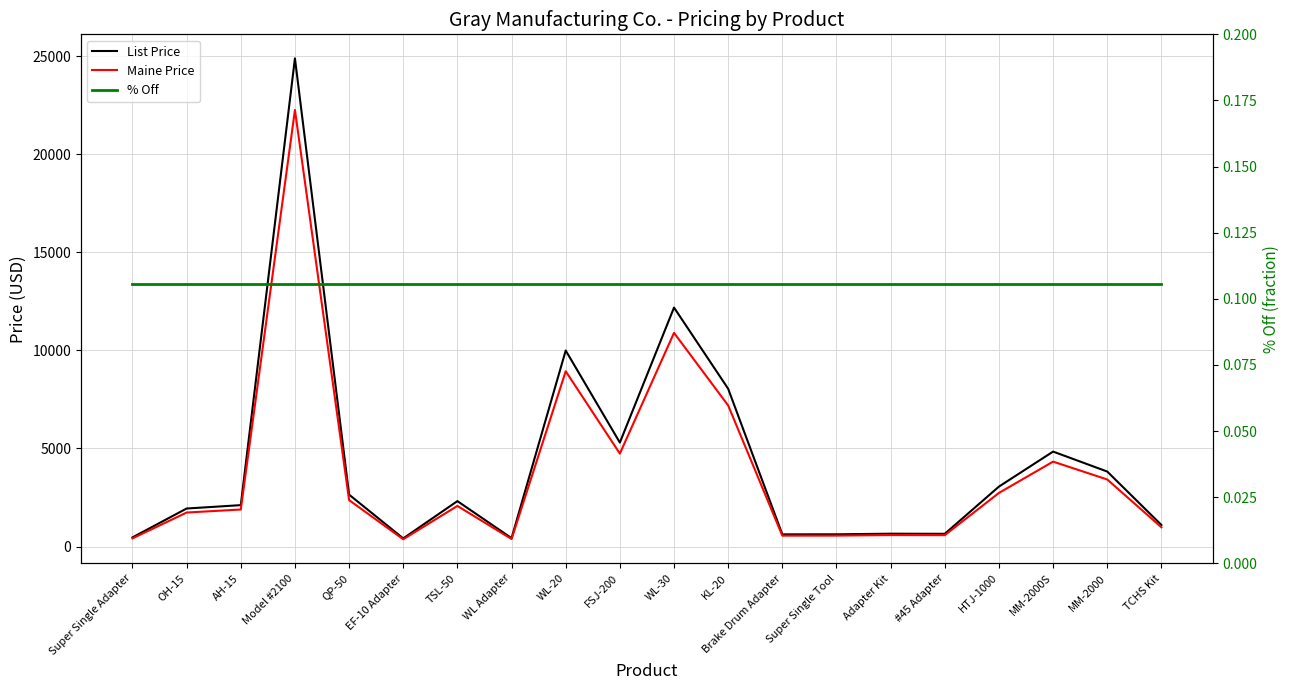

True or false: List Price has a value of 9991.0 at WL-20.

True